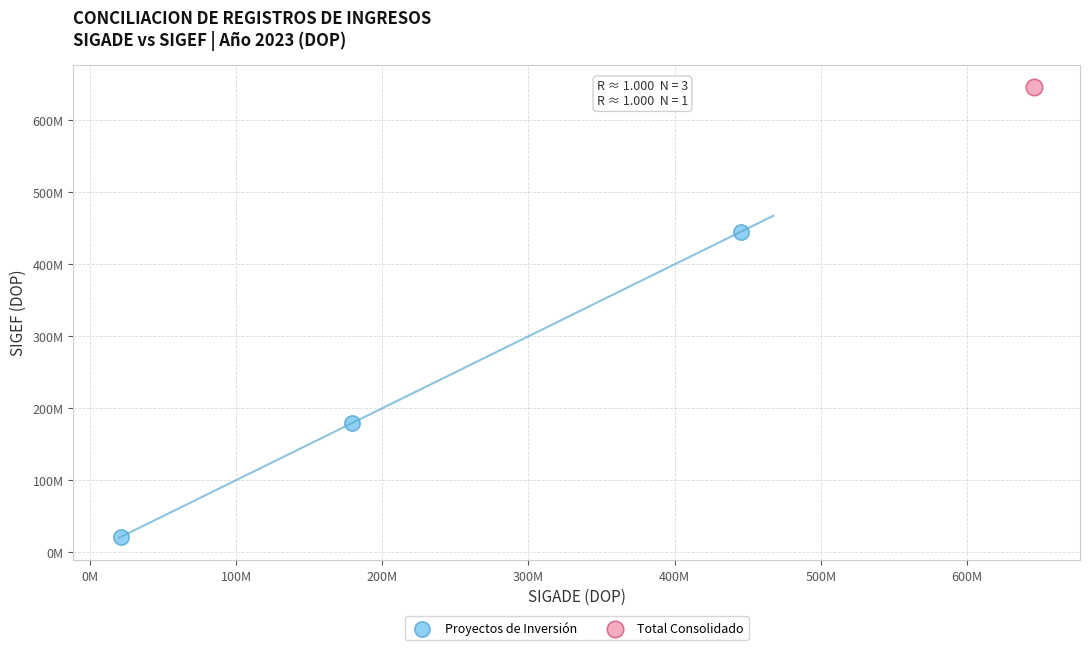

What are all the series names shown in the legend?

Proyectos de Inversión, Total Consolidado